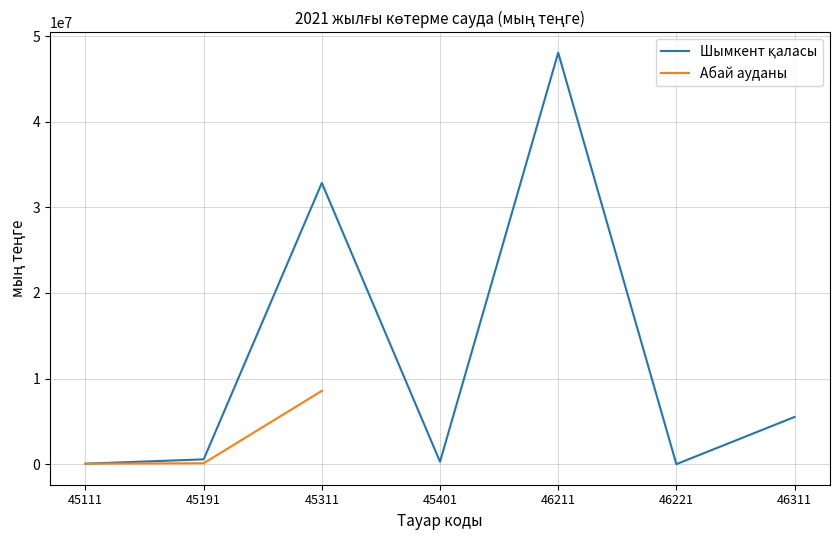

What is the greatest value displayed?

48057546.0